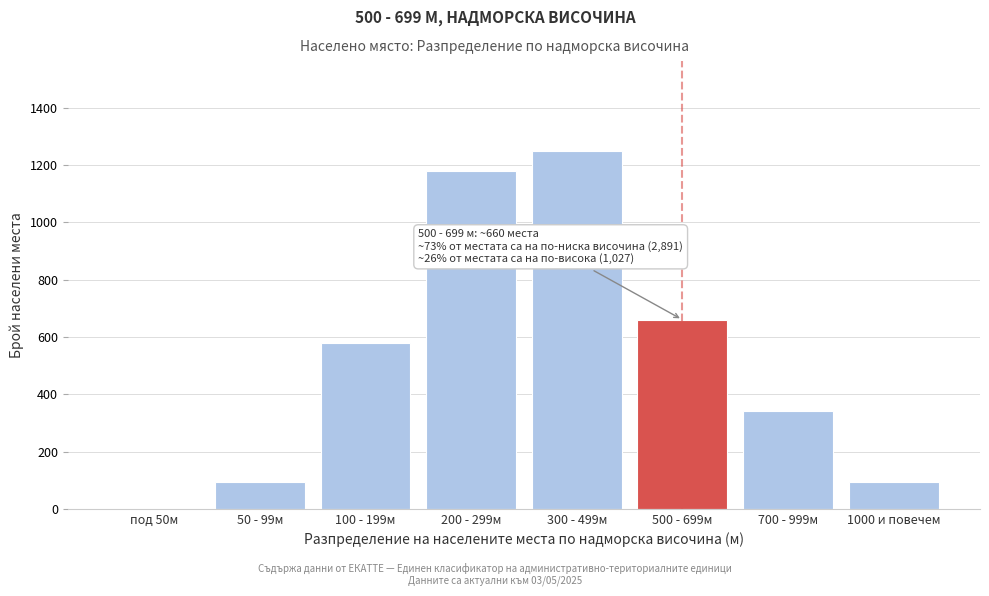

Reading right to left, list all the values displayed in this chart.

1000 и повечем=95	700 - 999м=340	500 - 699м=660	300 - 499м=1250	200 - 299м=1180	100 - 199м=580	50 - 99м=95	под 50м=0